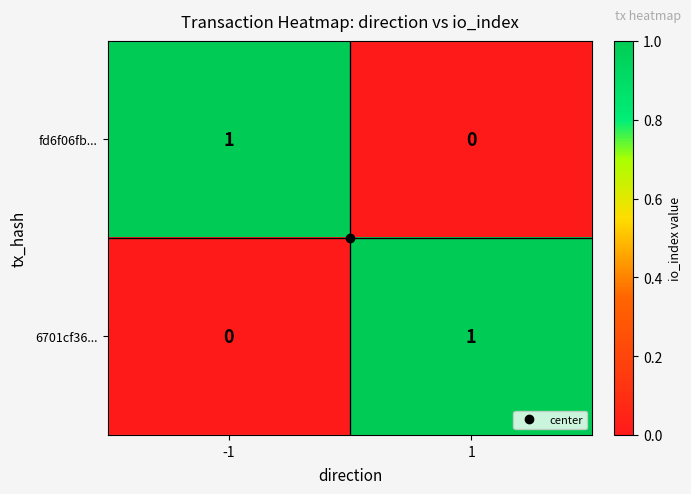

Rank the series at -1 from lowest to highest value.

6701cf36..., fd6f06fb...